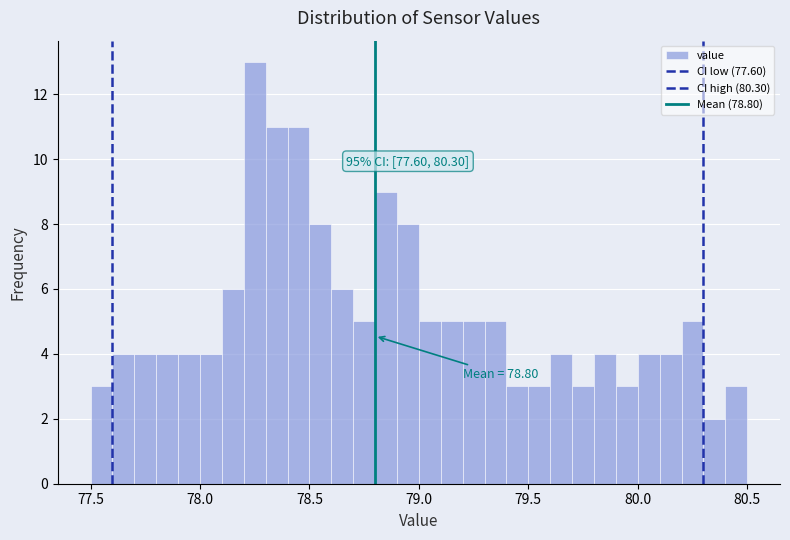

Read against the x-axis, roughly where is the centre of the tallest bar?

78.25